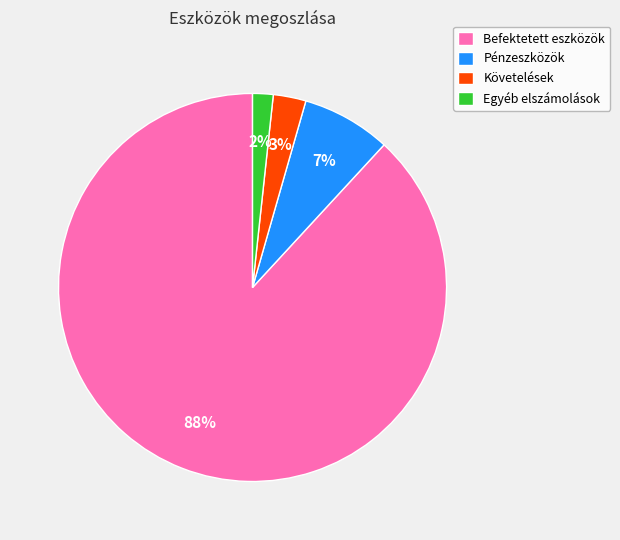

Count the number of slices in the pie.

4